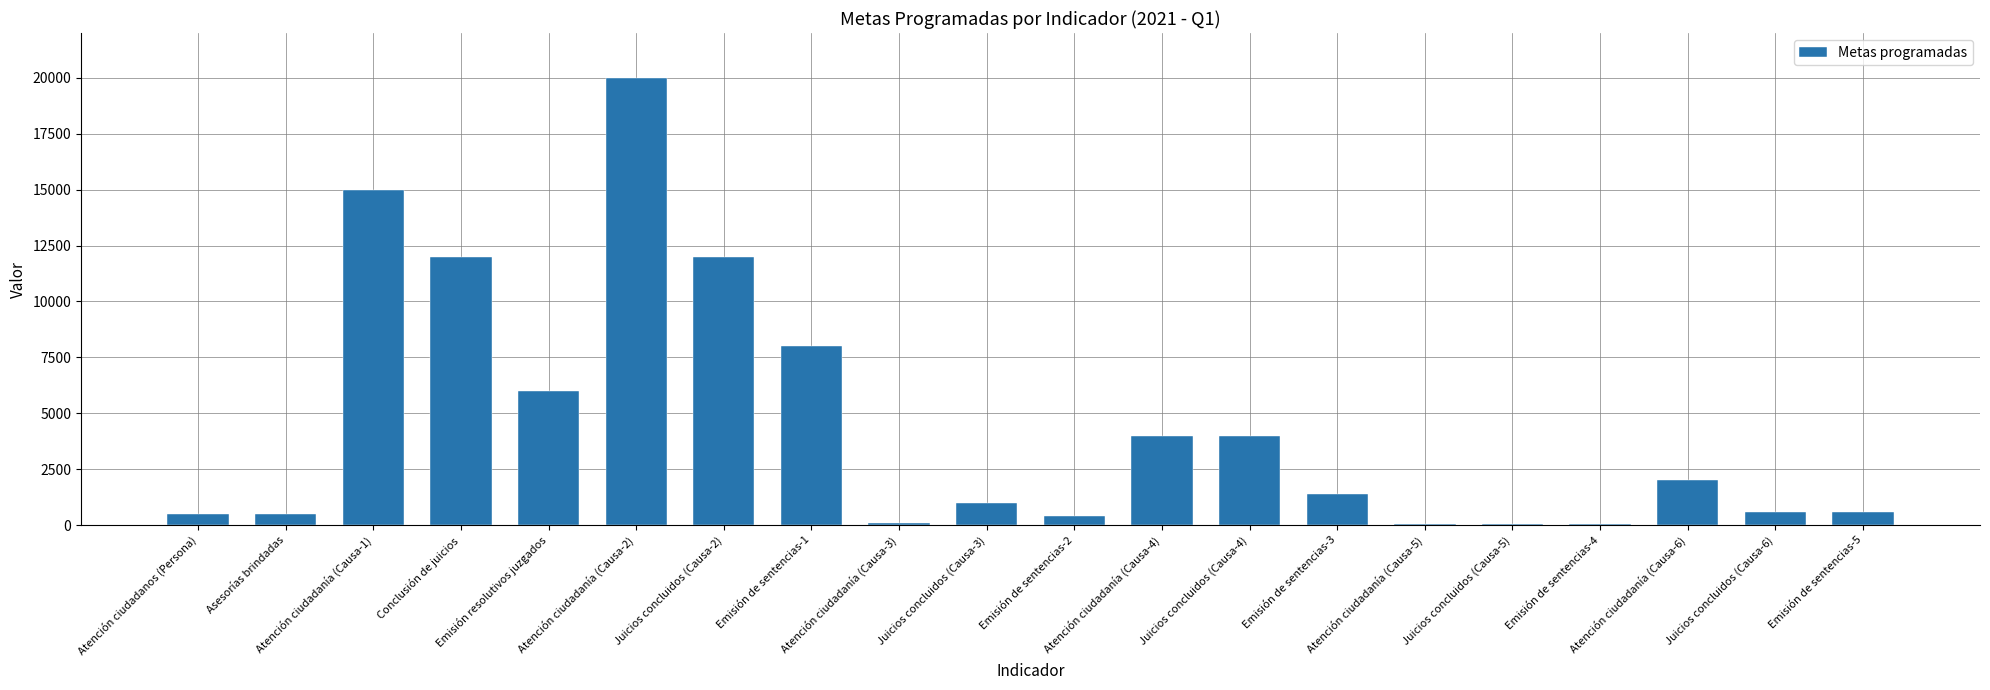

The chart shows a value of 10130 at Emisión resolutivos juzgados. True or false?

False